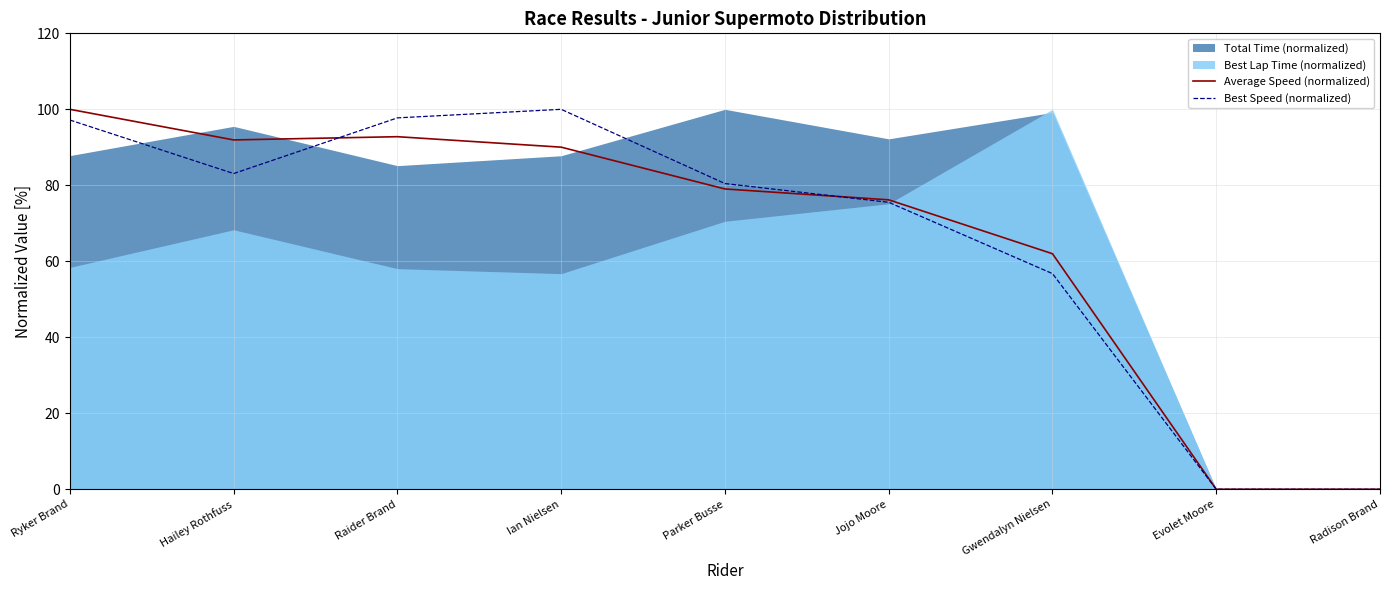

Read the Average Speed (normalized) value at Ian Nielsen.

90.0